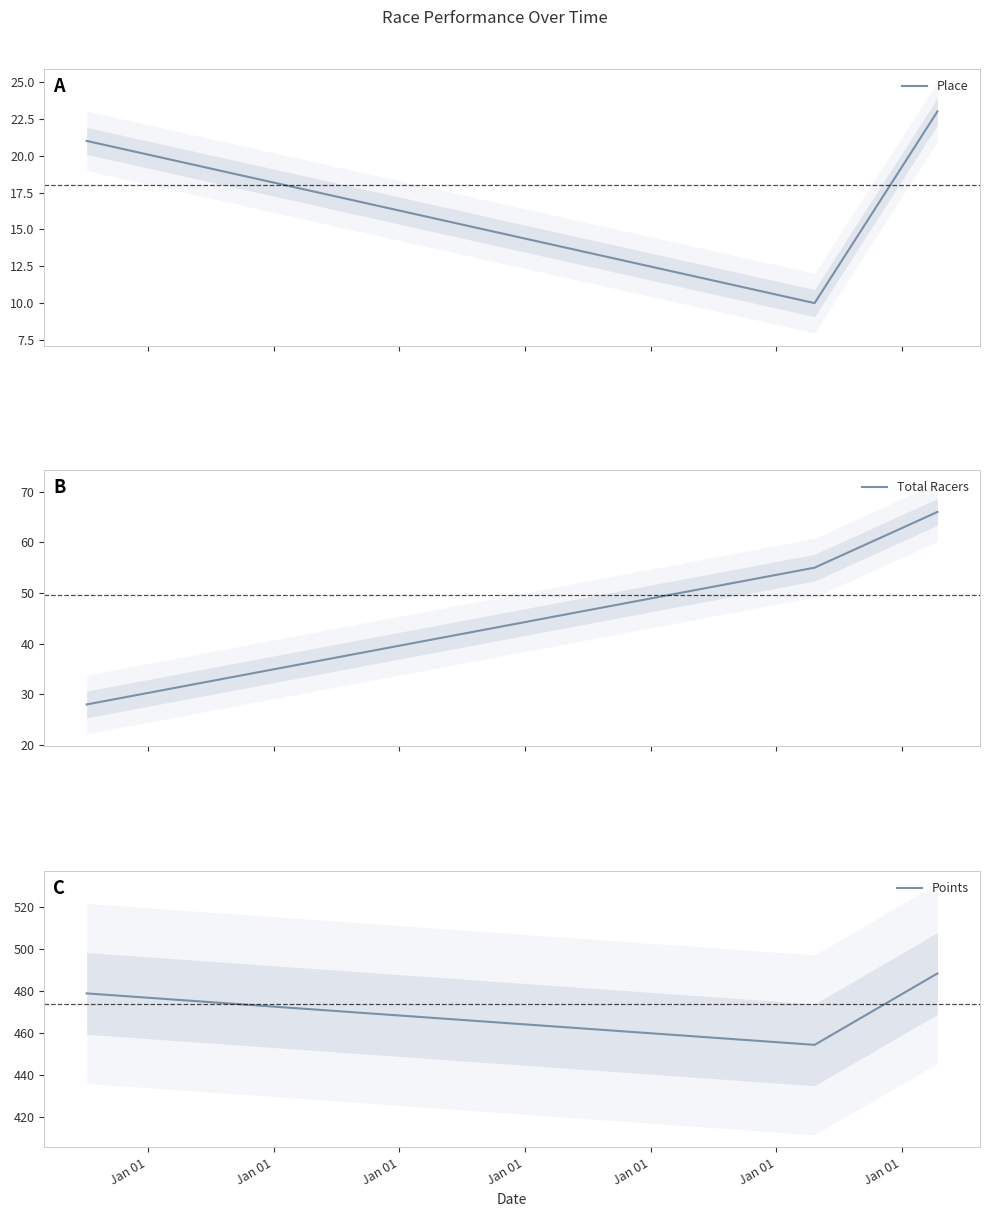

What is the maximum value for Points?

488.5